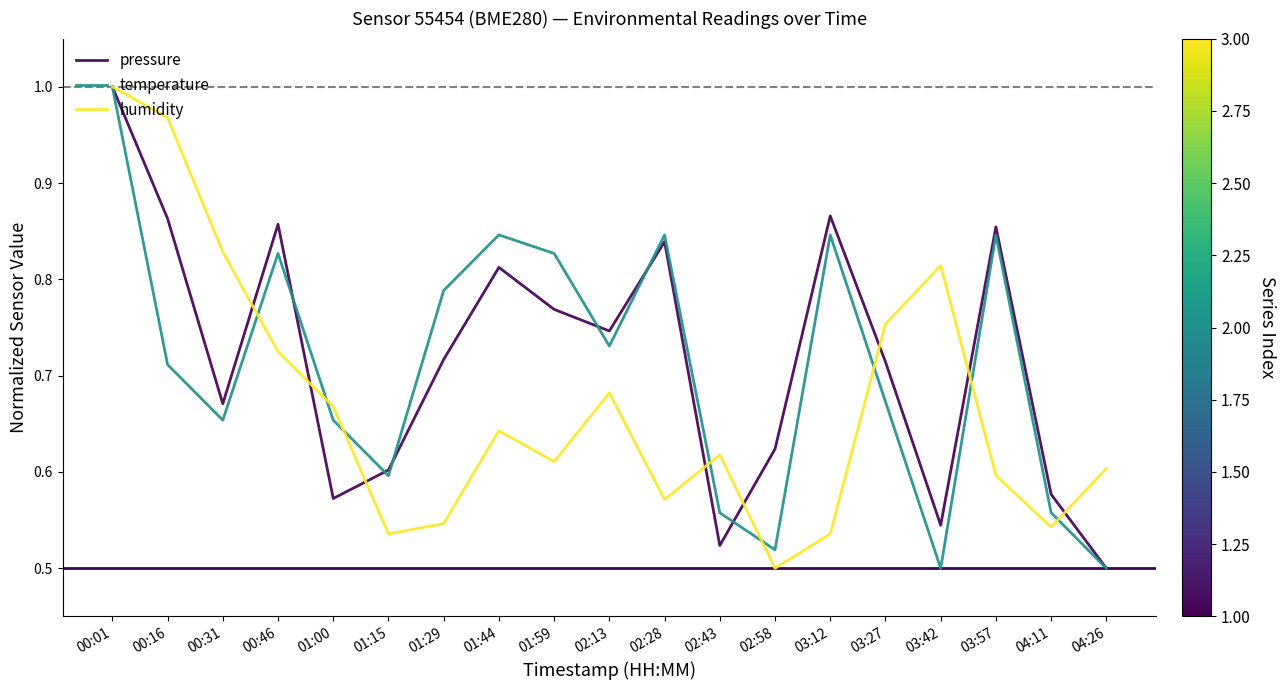

At which label does pressure reach its peak?

00:01